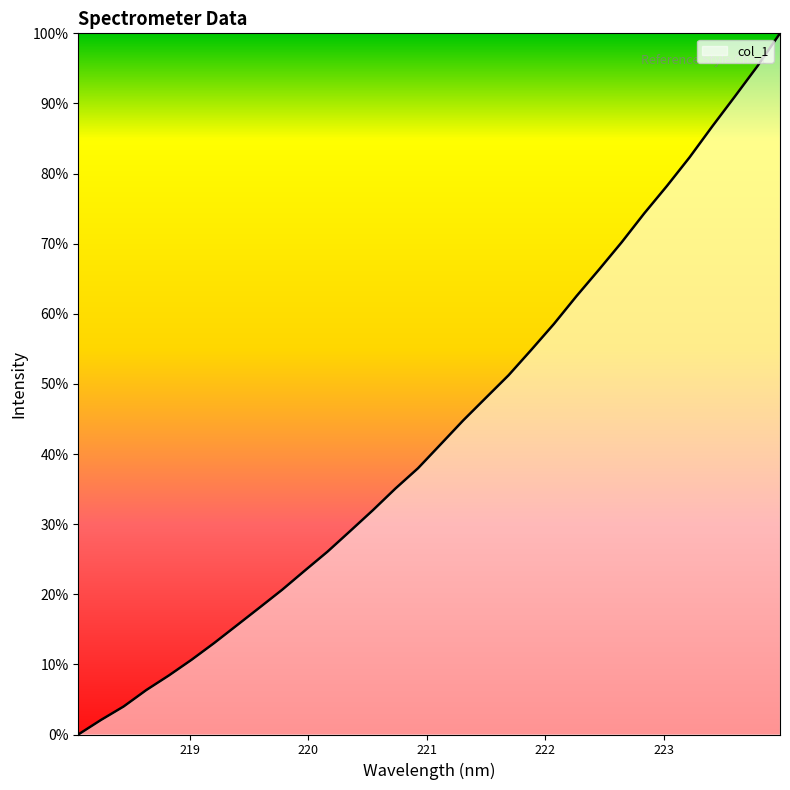

What is the greatest value displayed?

100.0